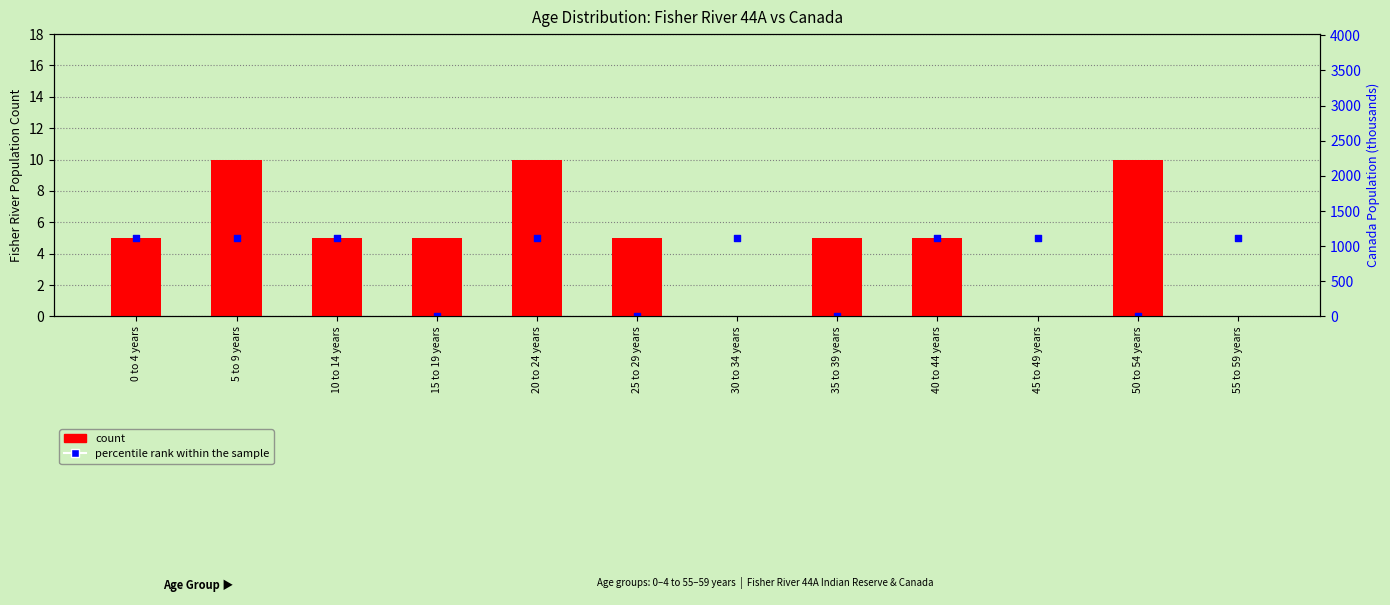

Which series has the largest total across all categories?

count